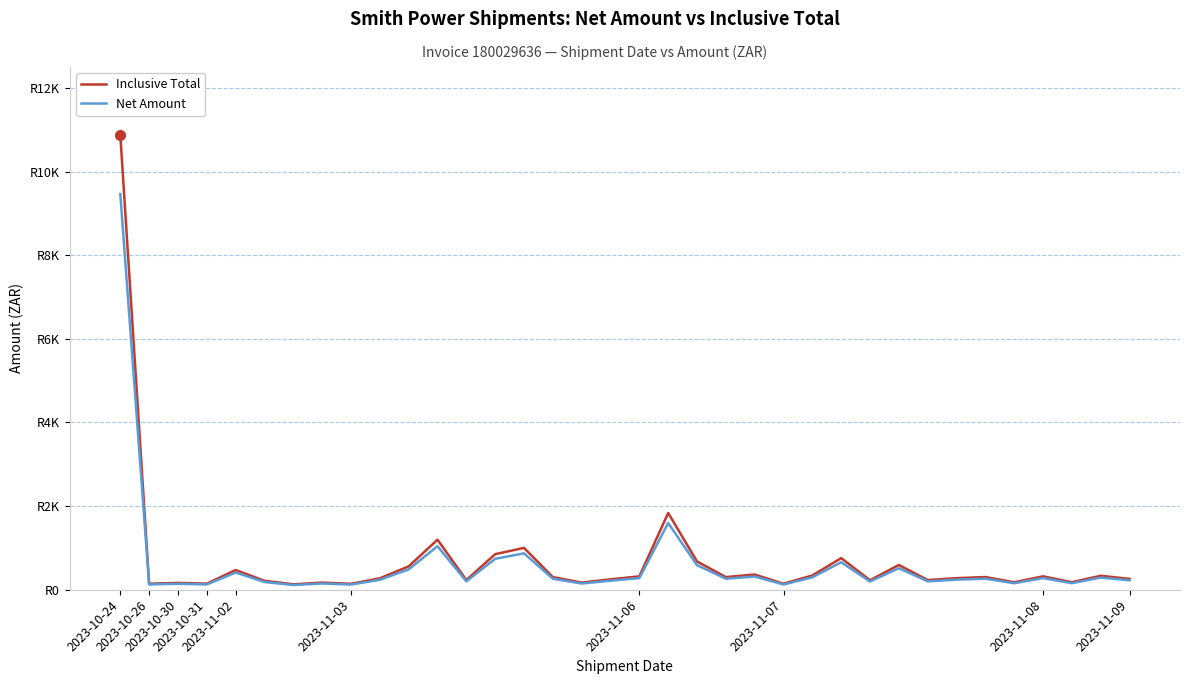

Which series has the largest total across all categories?

Inclusive Total